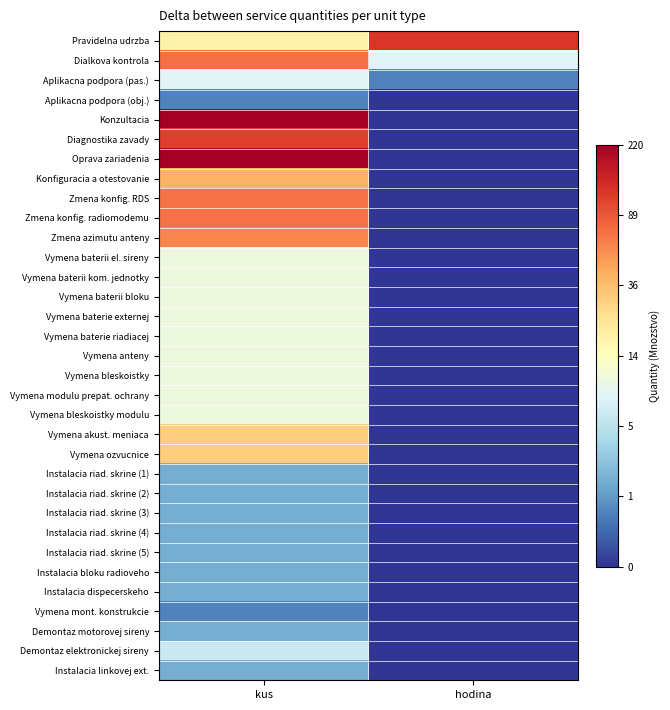

Reading right to left, extract all data points from this chart.

Pravidelna udrzba: hodina=4.8	kus=2.9
Dialkova kontrola: hodina=2.2	kus=4.3
Aplikacna podpora (pas.): hodina=0.7	kus=2.2
Aplikacna podpora (obj.): hodina=0.0	kus=0.7
Konzultacia: hodina=0.0	kus=5.4
Diagnostika zavady: hodina=0.0	kus=4.7
Oprava zariadenia: hodina=0.0	kus=5.4
Konfiguracia a otestovanie: hodina=0.0	kus=3.7
Zmena konfig. RDS: hodina=0.0	kus=4.3
Zmena konfig. radiomodemu: hodina=0.0	kus=4.3
Zmena azimutu anteny: hodina=0.0	kus=4.1
Vymena baterii el. sireny: hodina=0.0	kus=2.4
Vymena baterii kom. jednotky: hodina=0.0	kus=2.4
Vymena baterii bloku: hodina=0.0	kus=2.4
Vymena baterie externej: hodina=0.0	kus=2.4
Vymena baterie riadiacej: hodina=0.0	kus=2.4
Vymena anteny: hodina=0.0	kus=2.4
Vymena bleskoistky: hodina=0.0	kus=2.4
Vymena modulu prepat. ochrany: hodina=0.0	kus=2.4
Vymena bleskoistky modulu: hodina=0.0	kus=2.4
Vymena akust. meniaca: hodina=0.0	kus=3.4
Vymena ozvucnice: hodina=0.0	kus=3.4
Instalacia riad. skrine (1): hodina=0.0	kus=1.1
Instalacia riad. skrine (2): hodina=0.0	kus=1.1
Instalacia riad. skrine (3): hodina=0.0	kus=1.1
Instalacia riad. skrine (4): hodina=0.0	kus=1.1
Instalacia riad. skrine (5): hodina=0.0	kus=1.1
Instalacia bloku radioveho: hodina=0.0	kus=1.1
Instalacia dispecerskeho: hodina=0.0	kus=1.1
Vymena mont. konstrukcie: hodina=0.0	kus=0.7
Demontaz motorovej sireny: hodina=0.0	kus=1.1
Demontaz elektronickej sireny: hodina=0.0	kus=1.9
Instalacia linkovej ext.: hodina=0.0	kus=1.1